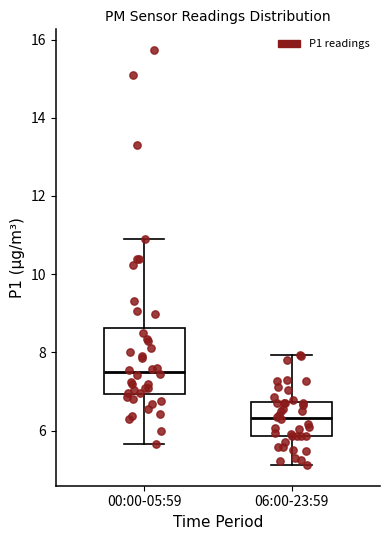

Reading left to right, read every box against the y-axis: the position of its median line, the range the box covers, and the ends of its whiskers. The values are not printed on the chart, so give them approximately, as read against the axis.

00:00-05:59: median 7.6, box 7.0 to 8.6, whiskers 5.6 to 11.0
06:00-23:59: median 6.4, box 5.8 to 6.8, whiskers 5.2 to 8.0